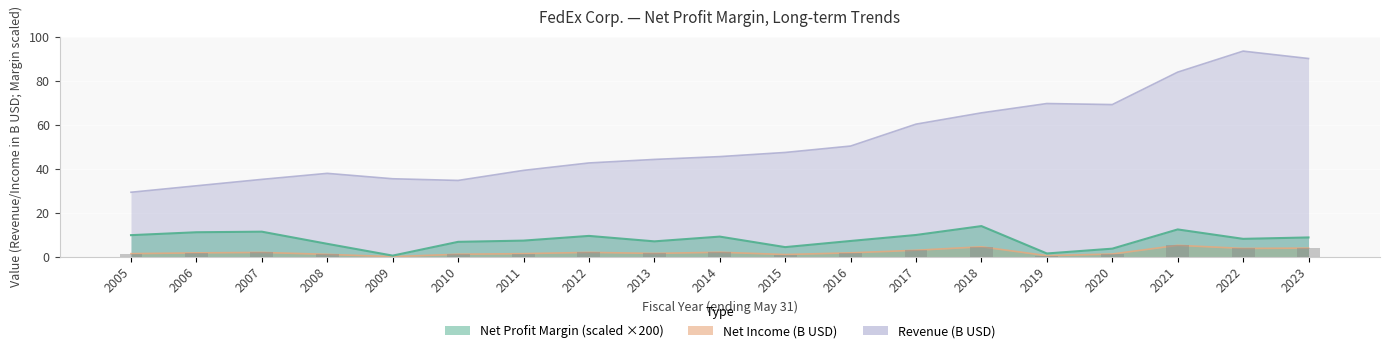

The value of Net income (B) at 2022 is 6.9. True or false?

False